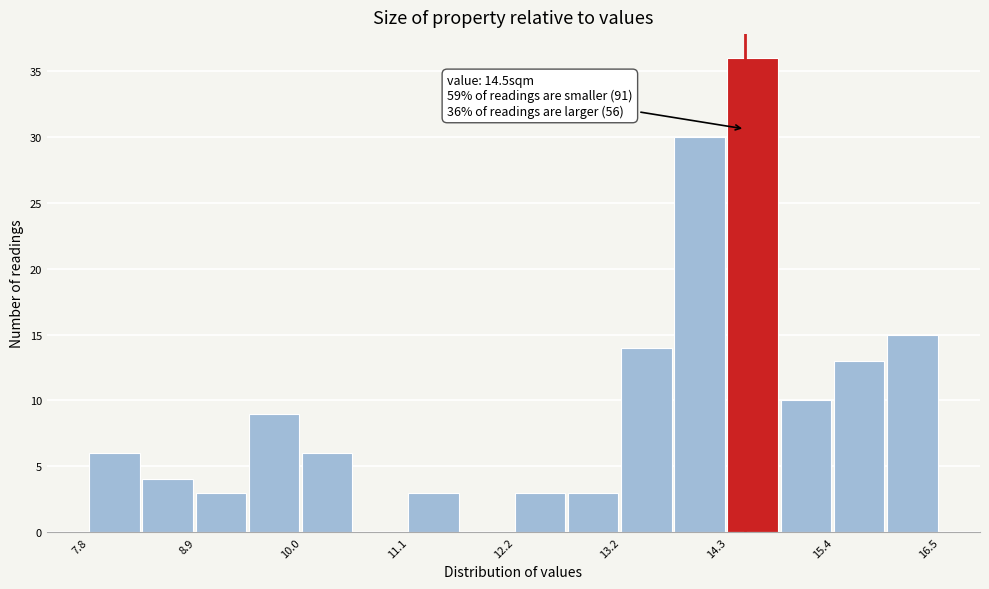

Around what value on the x-axis is the tallest bar? Give the approximate position of its centre, as read against the axis.

14.6